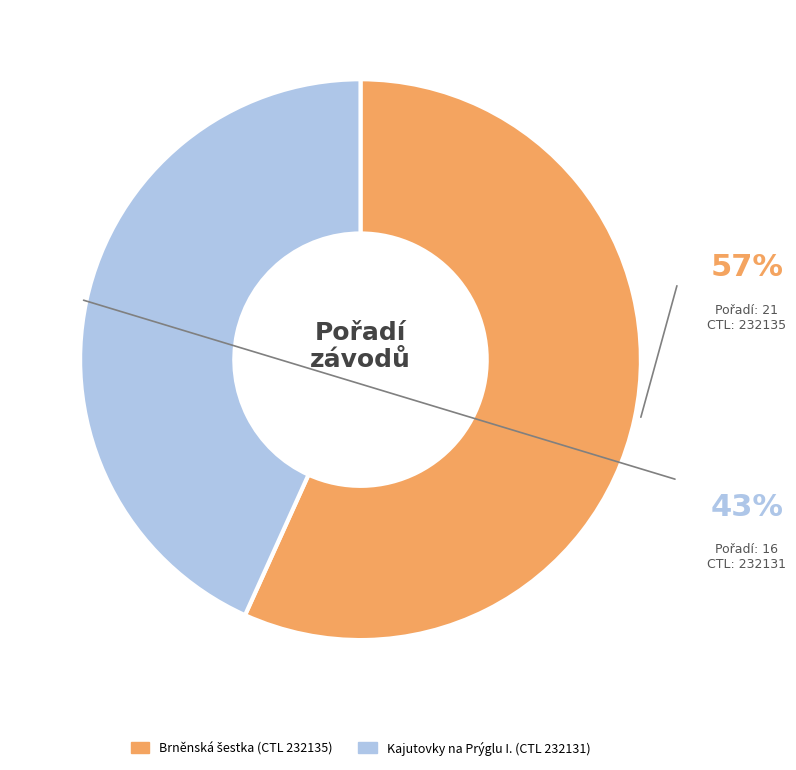

Does any single category account for the majority?

Yes